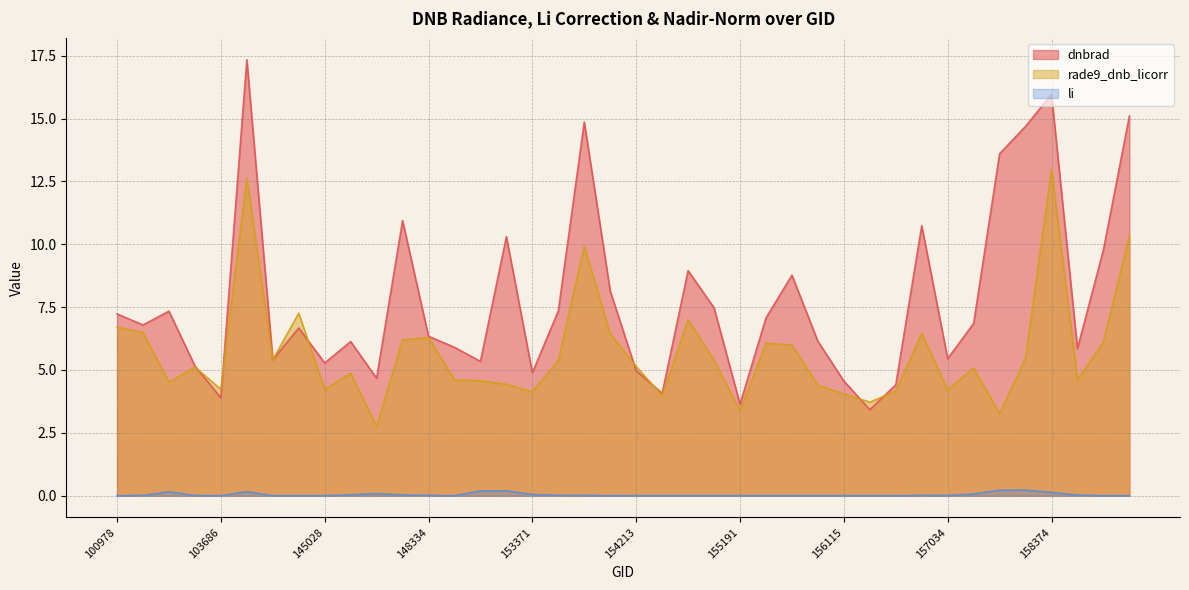

Reading right to left, transcribe all the data shown in this chart.

dnbrad: 15.1	9.8	5.8	16.0	14.7	13.6	6.8	5.5	10.7	4.4	3.4	4.6	6.1	8.8	7.1	3.6	7.5	8.9	4.1	5.0	8.1	14.9	7.3	4.9	10.3	5.3	5.9	6.3	10.9	4.7	6.1	5.3	6.7	5.4	17.3	3.9	5.2	7.3	6.8	7.2
rade9_dnb_licorr: 10.3	6.1	4.6	13.0	5.5	3.3	5.1	4.2	6.5	4.2	3.7	4.0	4.4	6.0	6.1	3.4	5.4	7.0	4.0	5.1	6.4	9.9	5.4	4.1	4.4	4.6	4.6	6.3	6.2	2.8	4.9	4.2	7.3	5.4	12.6	4.2	5.1	4.5	6.5	6.7
li: 0.0	0.0	0.0	0.1	0.2	0.2	0.1	0.0	0.0	0.0	0.0	0.0	0.0	0.0	0.0	0.0	0.0	0.0	0.0	0.0	0.0	0.0	0.0	0.1	0.2	0.2	0.0	0.0	0.0	0.1	0.0	0.0	0.0	0.0	0.2	0.0	0.0	0.2	0.0	0.0